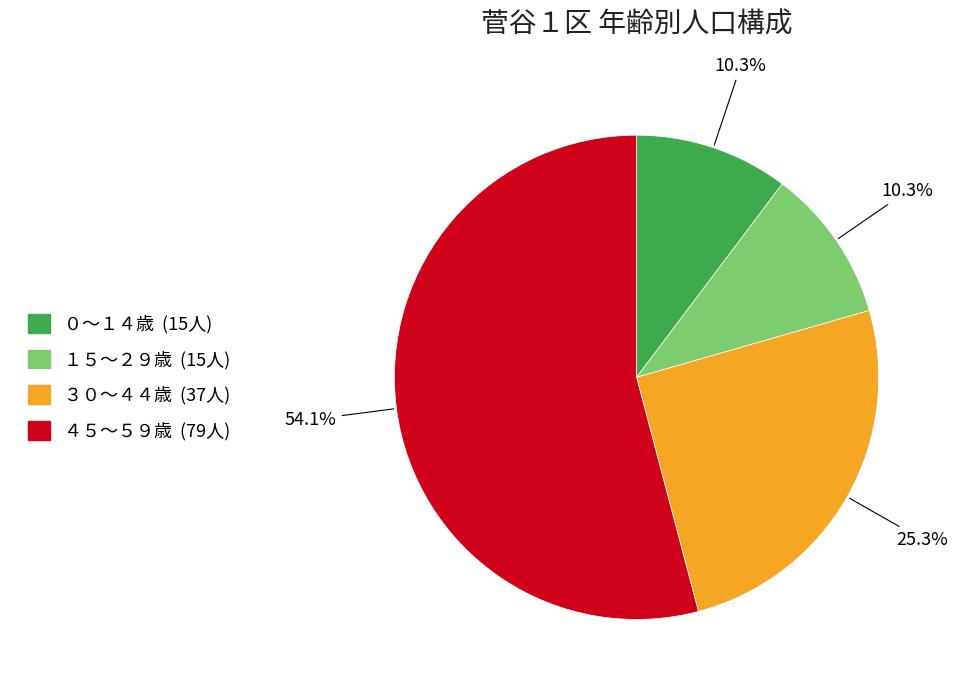

Is there a majority slice in this chart?

Yes